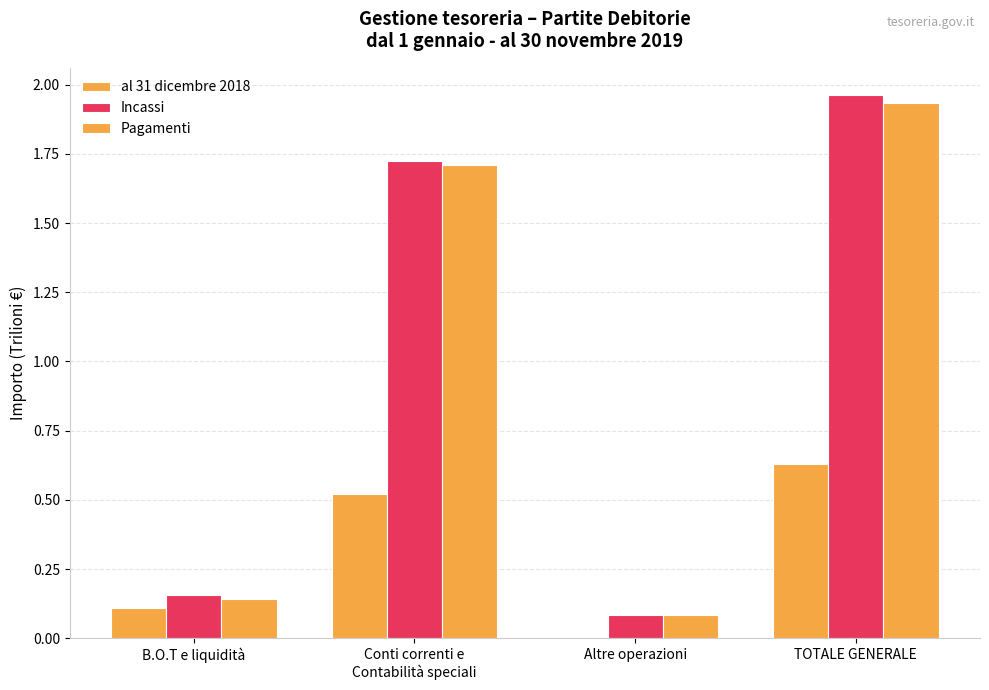

Reading left to right, list all the values displayed in this chart.

al 31 dicembre 2018: 0.1	0.5	0.0	0.6
Incassi: 0.2	1.7	0.1	2.0
Pagamenti: 0.1	1.7	0.1	1.9